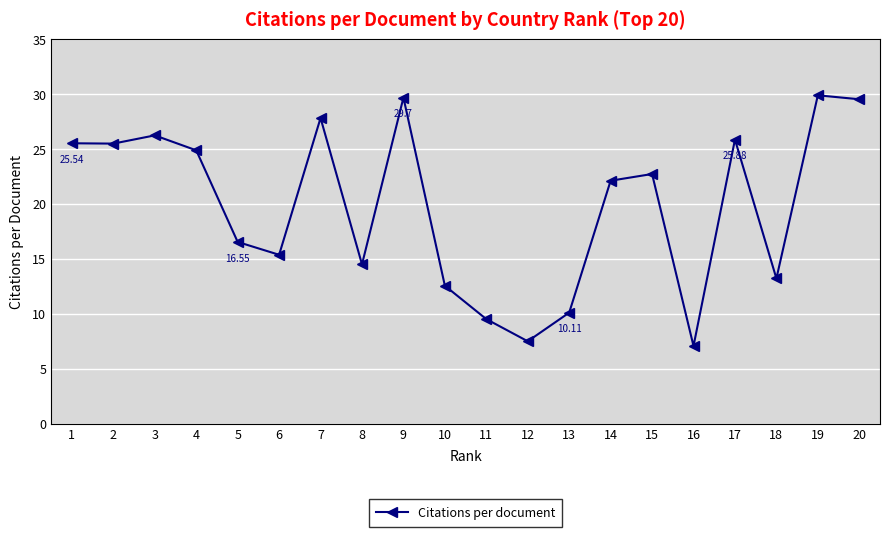

Reading left to right, list all the values displayed in this chart.

25.5	25.5	26.3	24.9	16.6	15.4	27.8	14.5	29.7	12.6	9.5	7.5	10.1	22.1	22.7	7.1	25.9	13.2	29.9	29.6